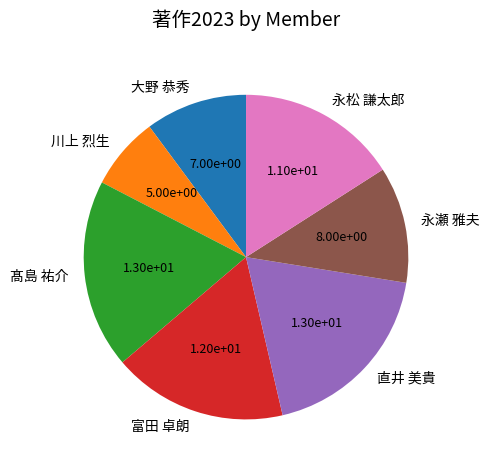

Do 直井 美貴 and 永松 謙太郎 together represent more than half of the pie?

No